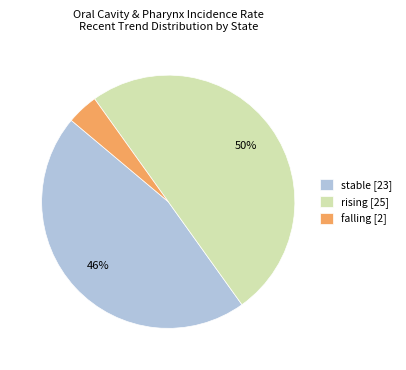

Which category has the smallest portion of the pie?

falling